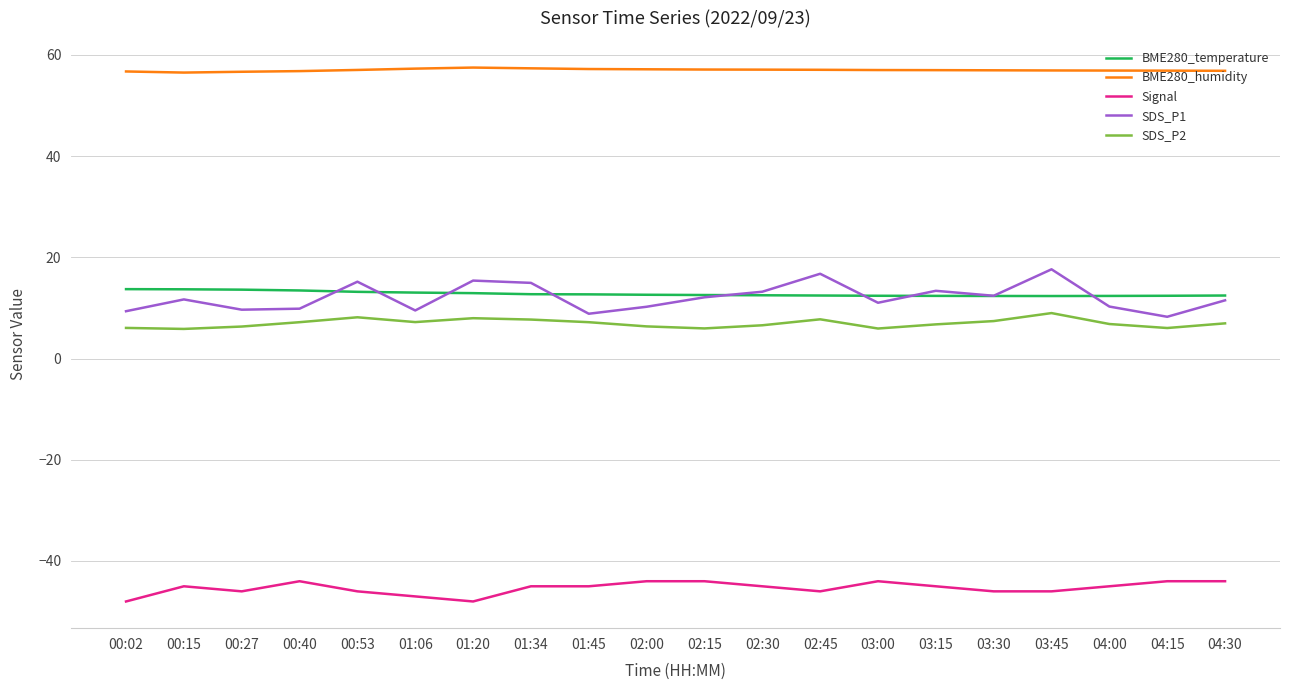

What position from the right is 01:34?

13